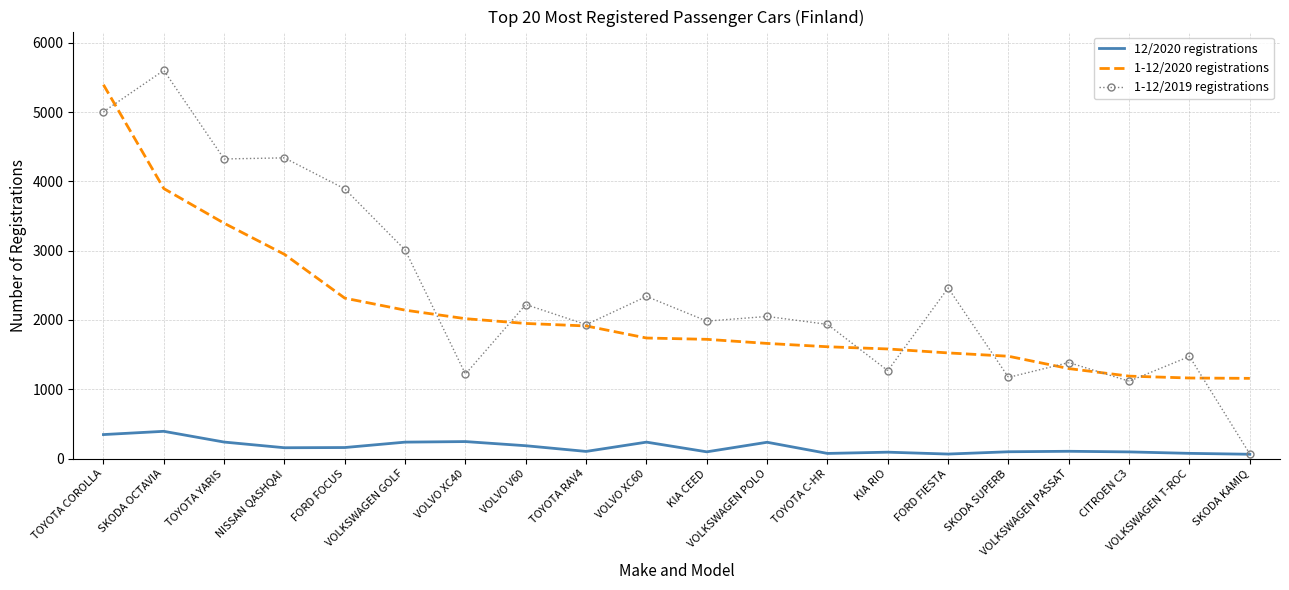

Which series ends up on top after the final intersection of 1-12/2019 registrations and 1-12/2020 registrations?

1-12/2020 registrations